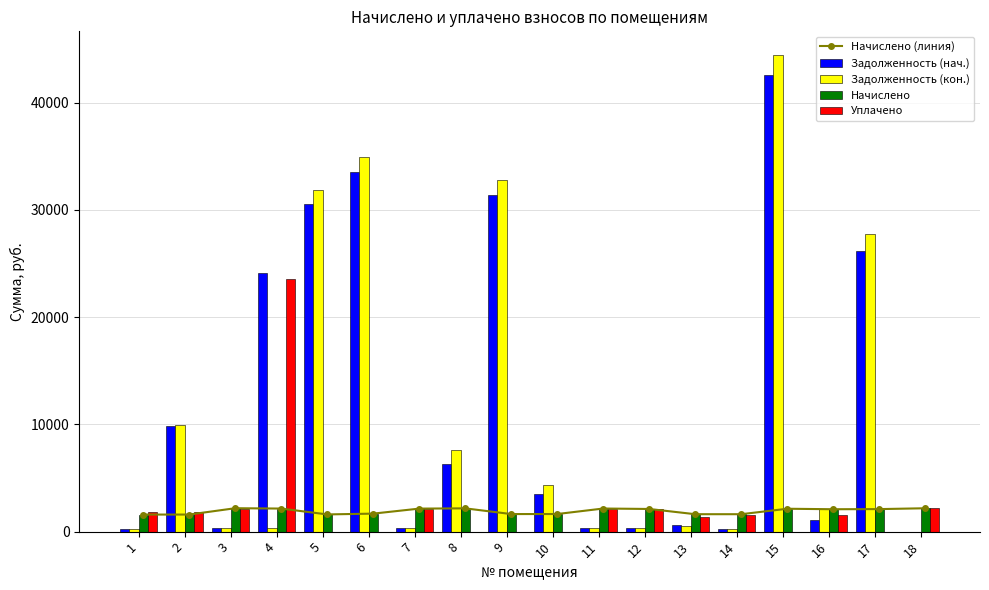

What is the value of the Задолженность (нач.) bar at the 6th from the left?

33524.0